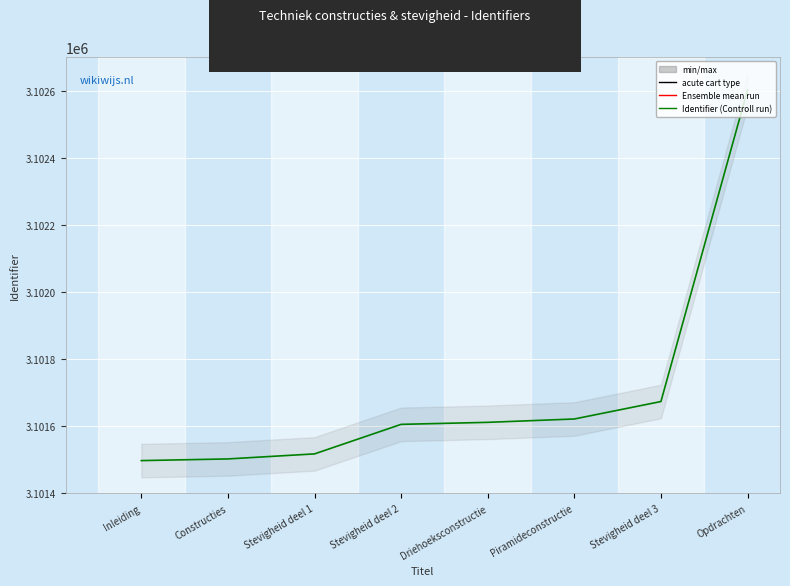

Rank the categories by value from lowest to highest.

Inleiding, Constructies, Stevigheid deel 1, Stevigheid deel 2, Driehoeksconstructie, Piramideconstructie, Stevigheid deel 3, Opdrachten